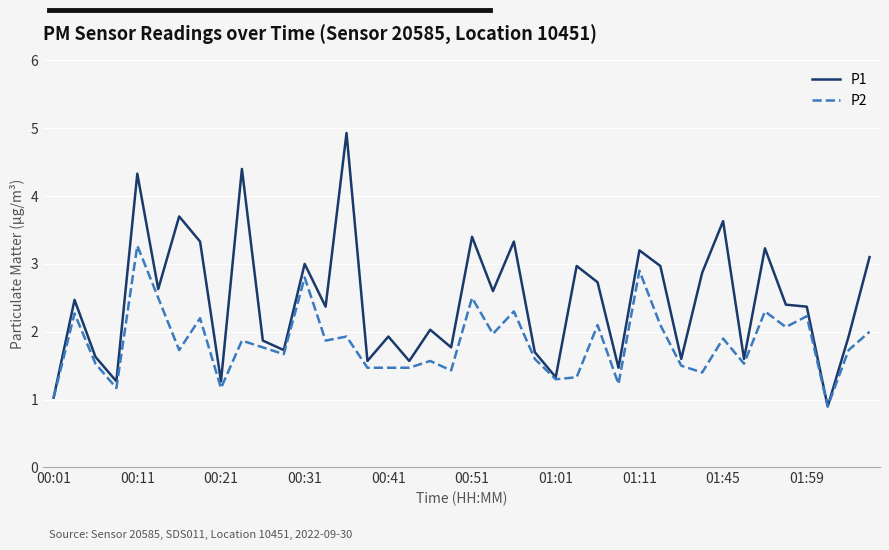

What are all the series names shown in the legend?

P1, P2